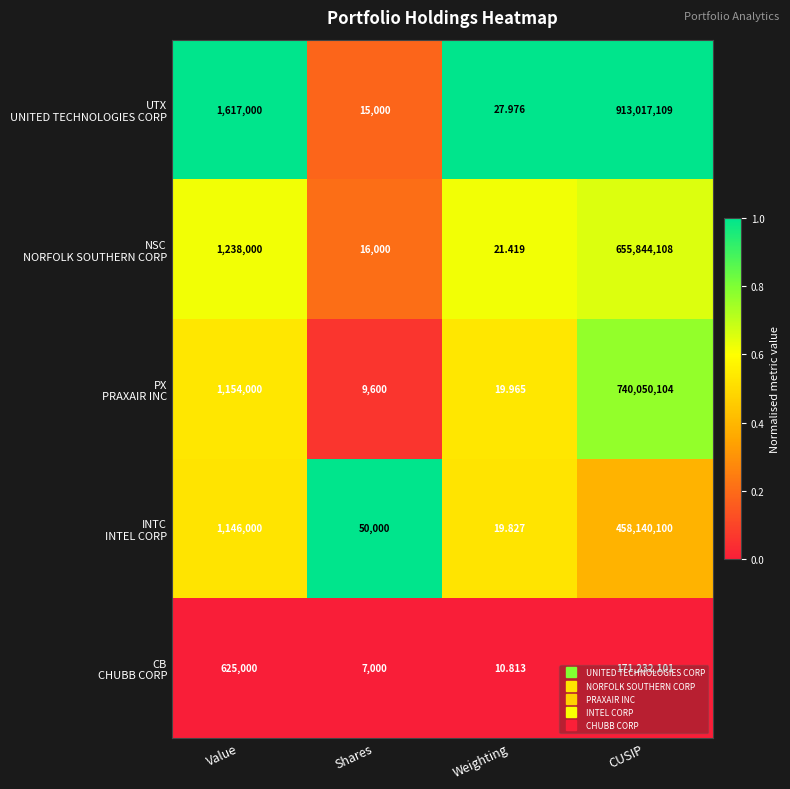

At which category is the sum across all series the highest?

CUSIP